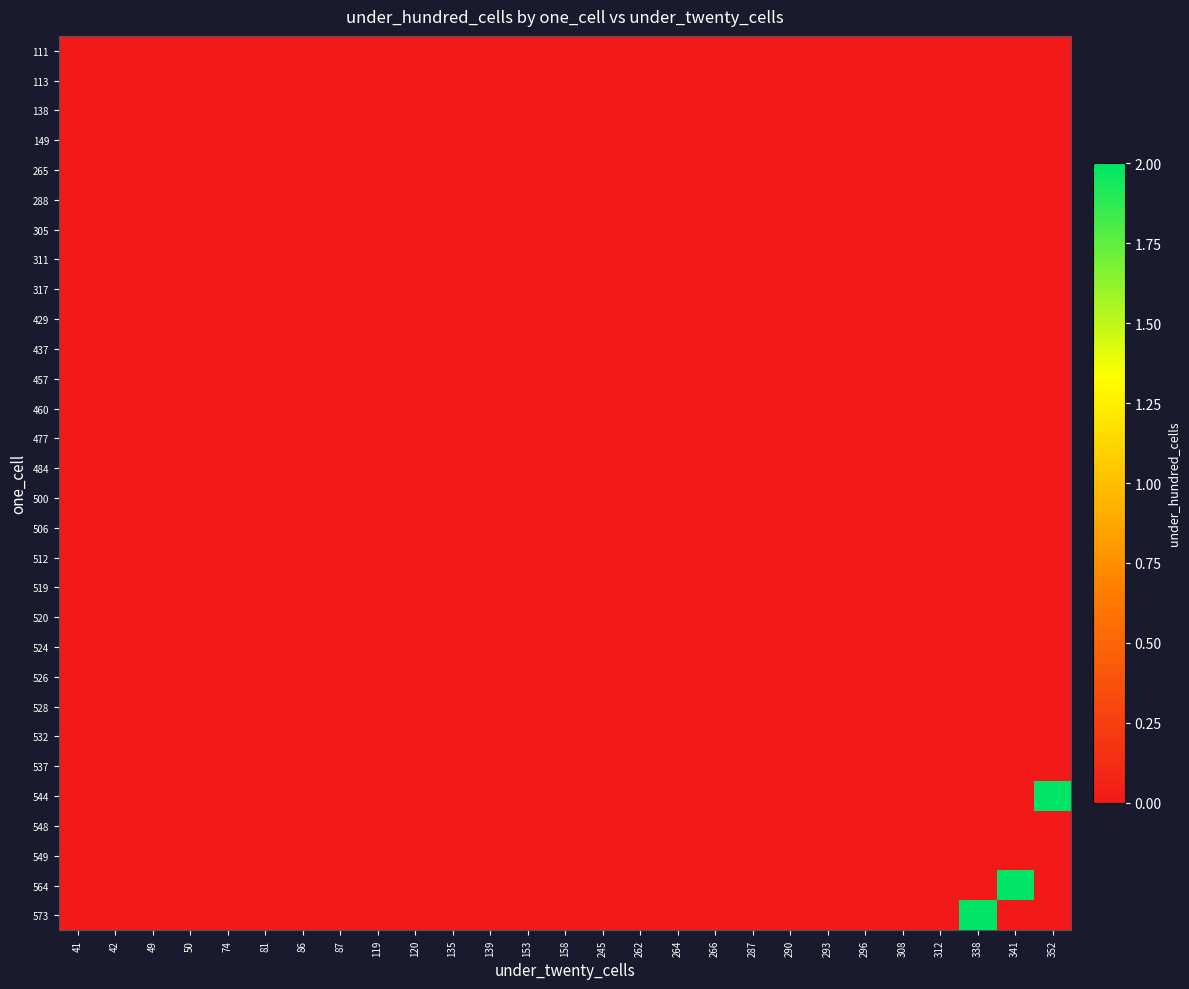

At which category is the sum across all series the highest?

338